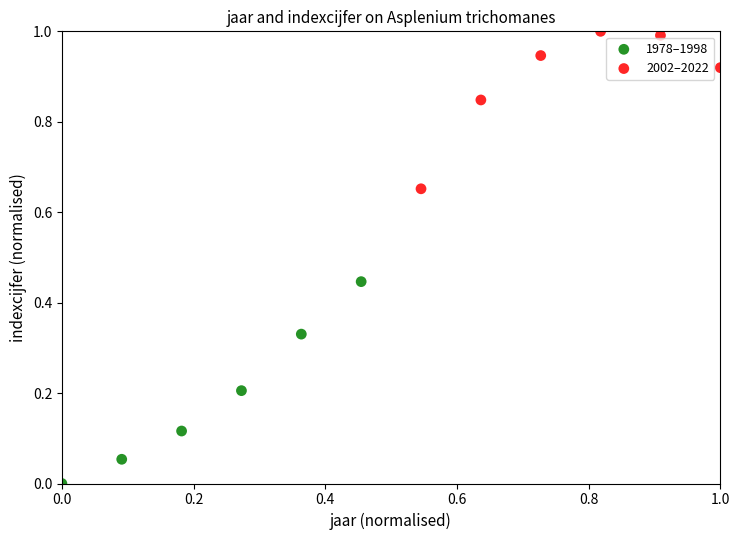

Which series reaches the maximum Y coordinate?

2002–2022